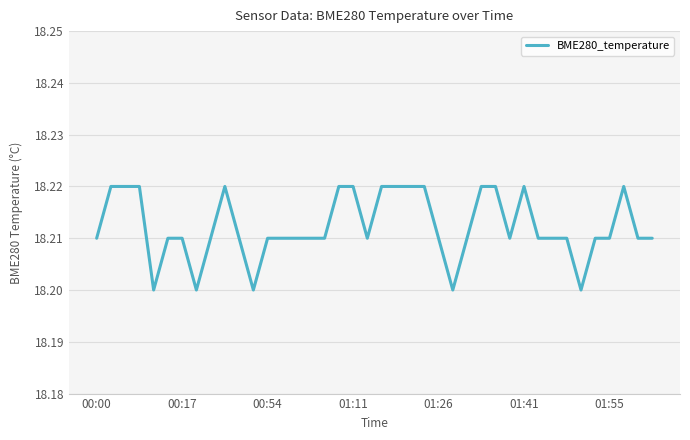

How many lines are shown in the chart?

1